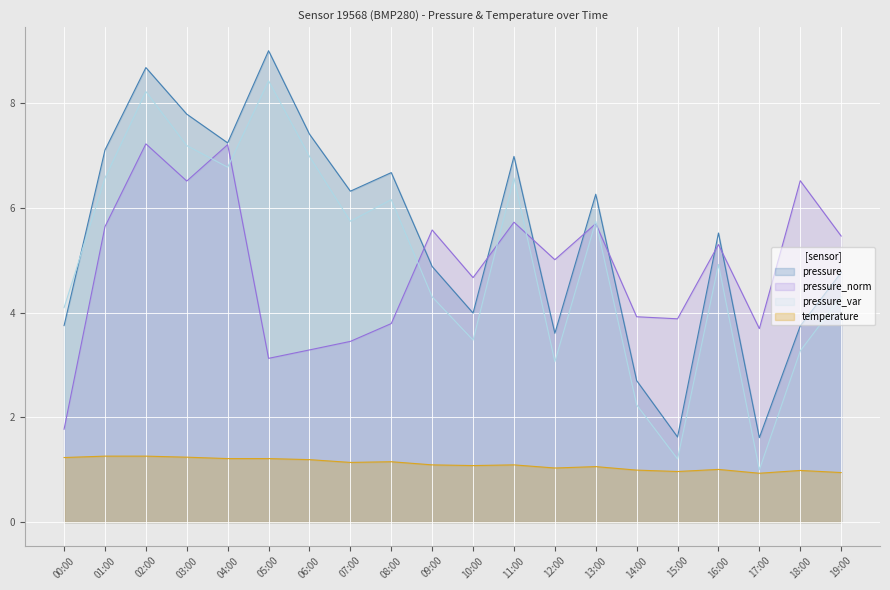

Which series changed the most between 00:00 and 19:00?

pressure_norm